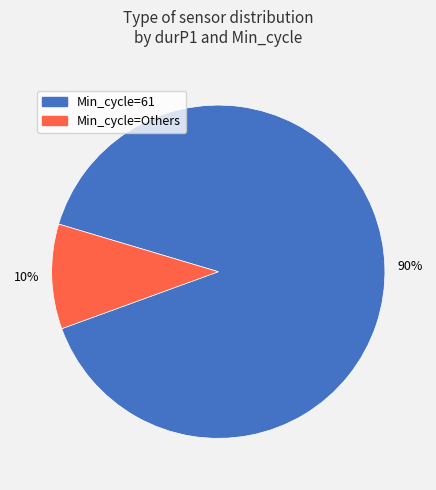

Count the number of slices in the pie.

2